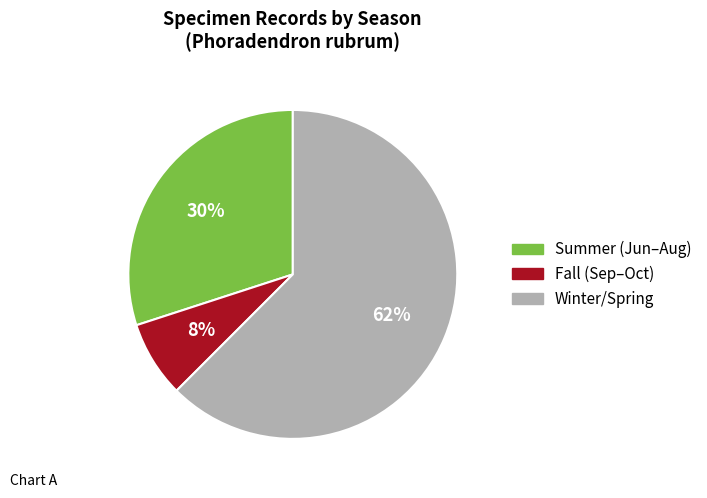

How many slices are in this pie chart?

3